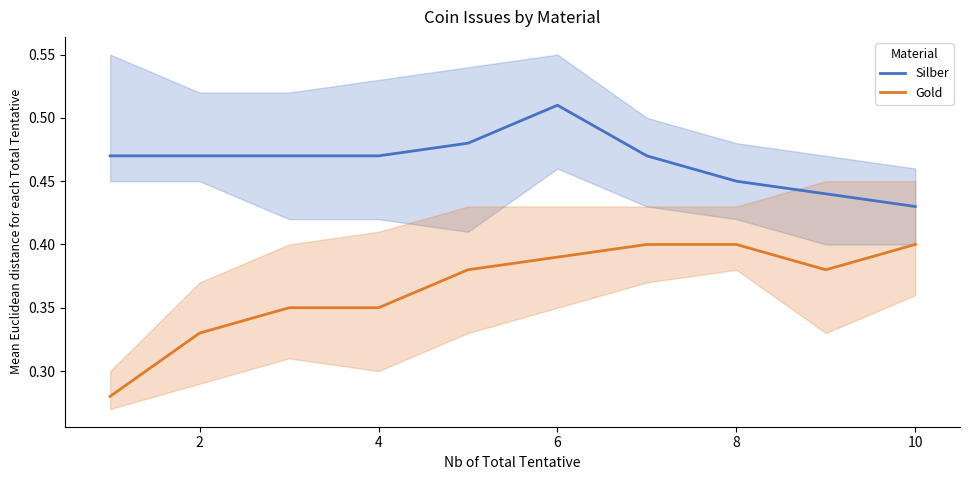

True or false: Gold and Silber intersect in this chart.

False